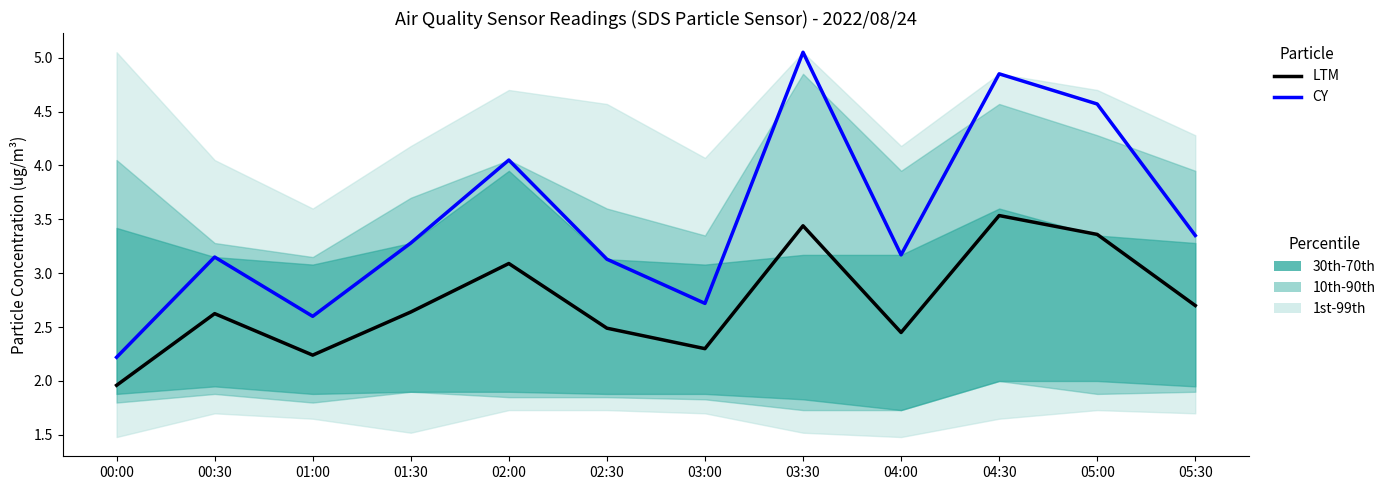

Is the value of CY at 00:30 greater than the value of LTM at 02:00?

Yes